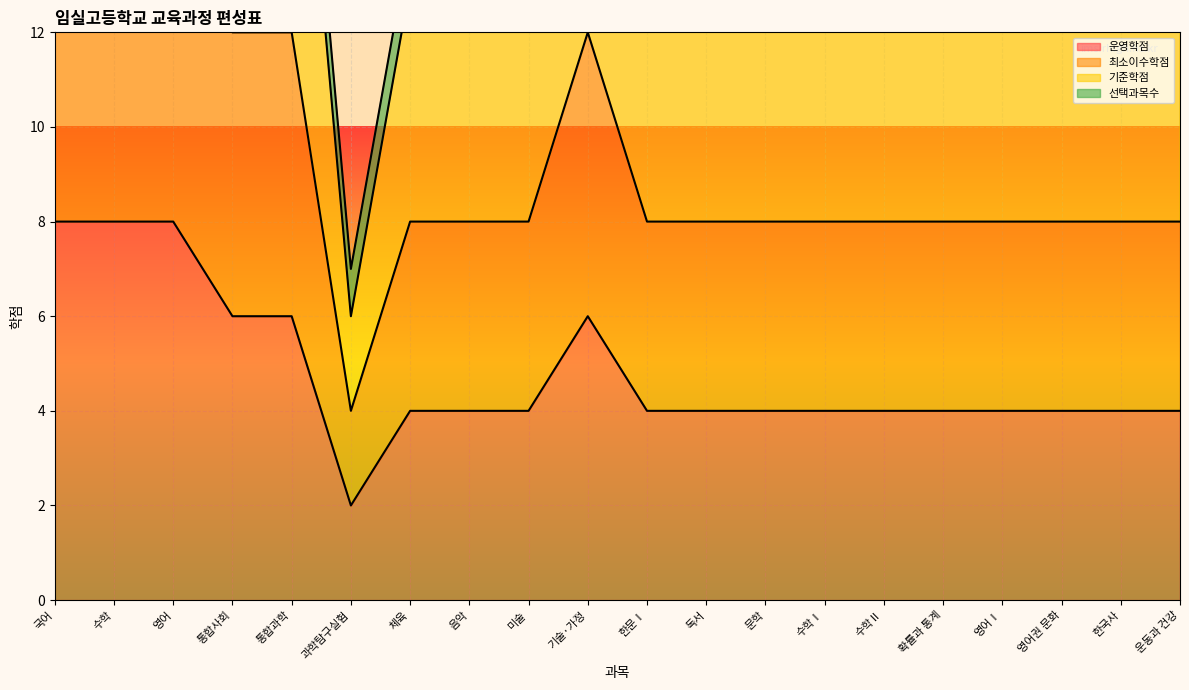

What is the sum of the 최소이수학점 values at 미술 and 통합과학?

20